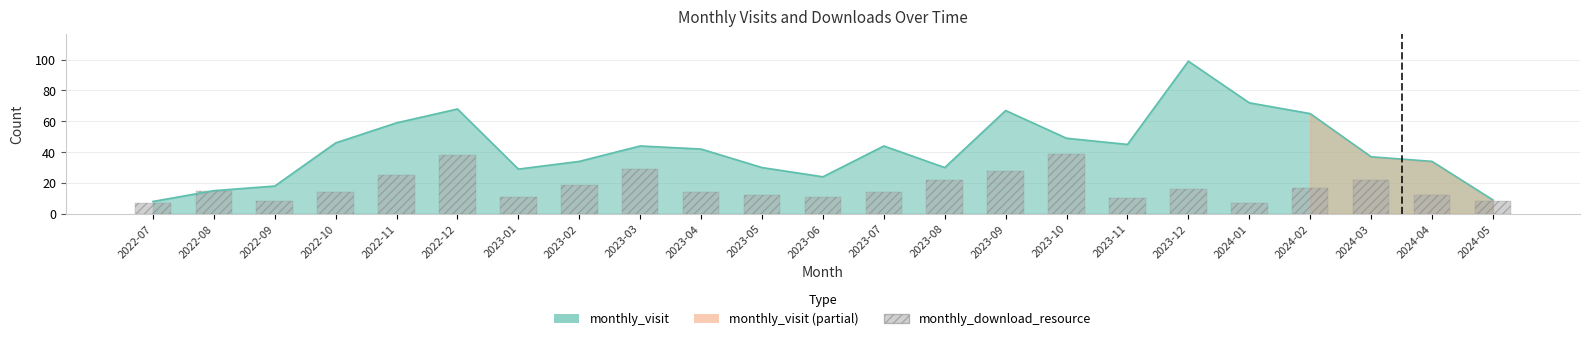

What is the difference between the maximum and second lowest values?

90